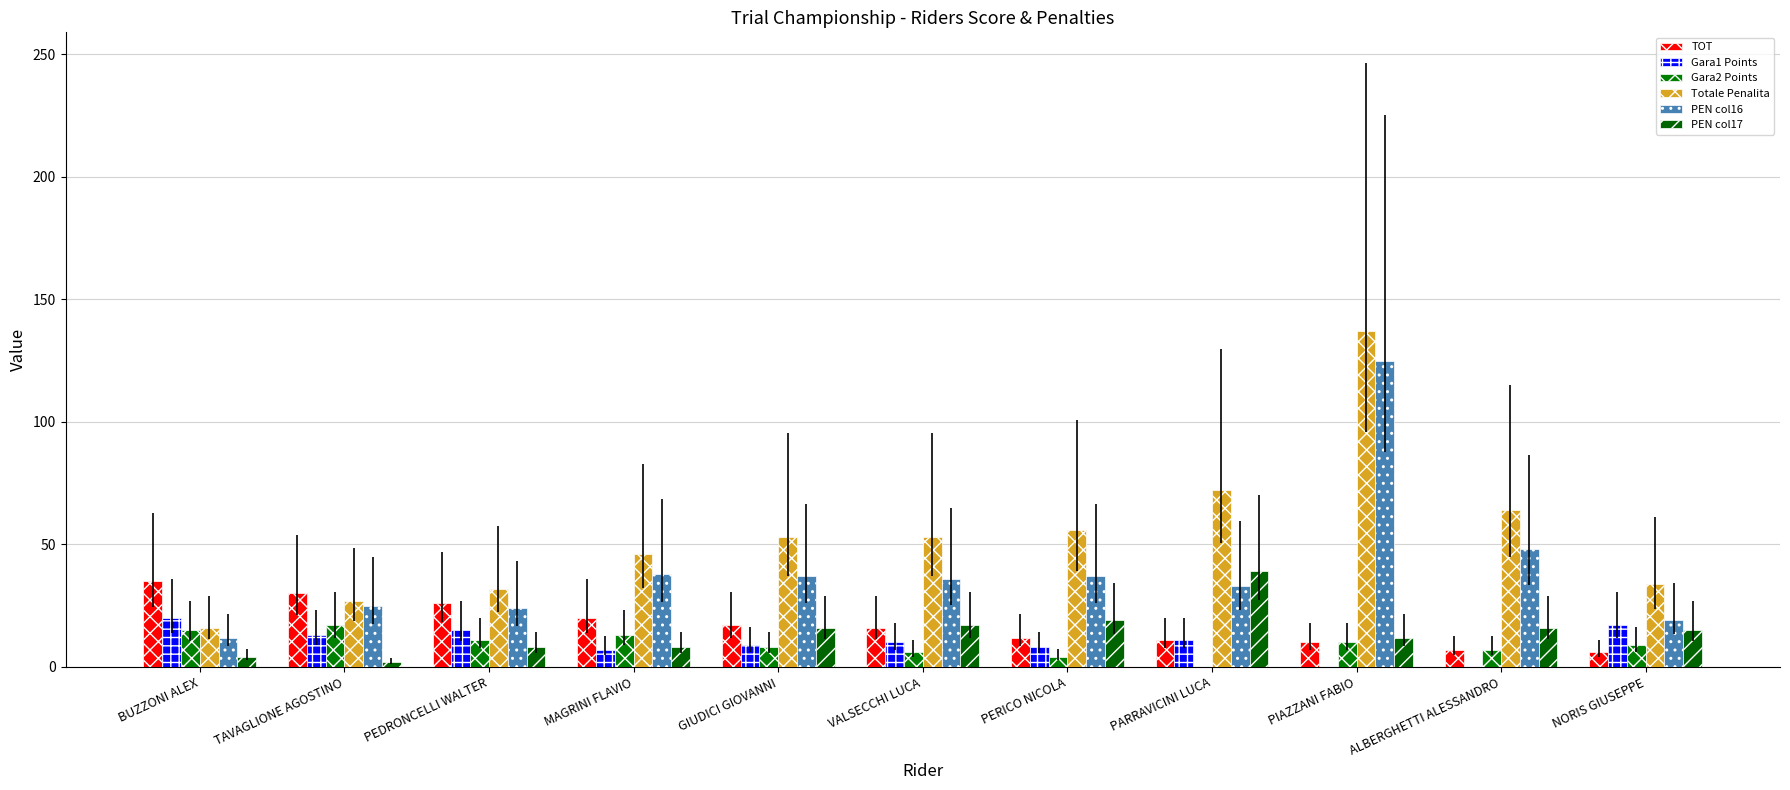

Count the number of data series in this chart.

6